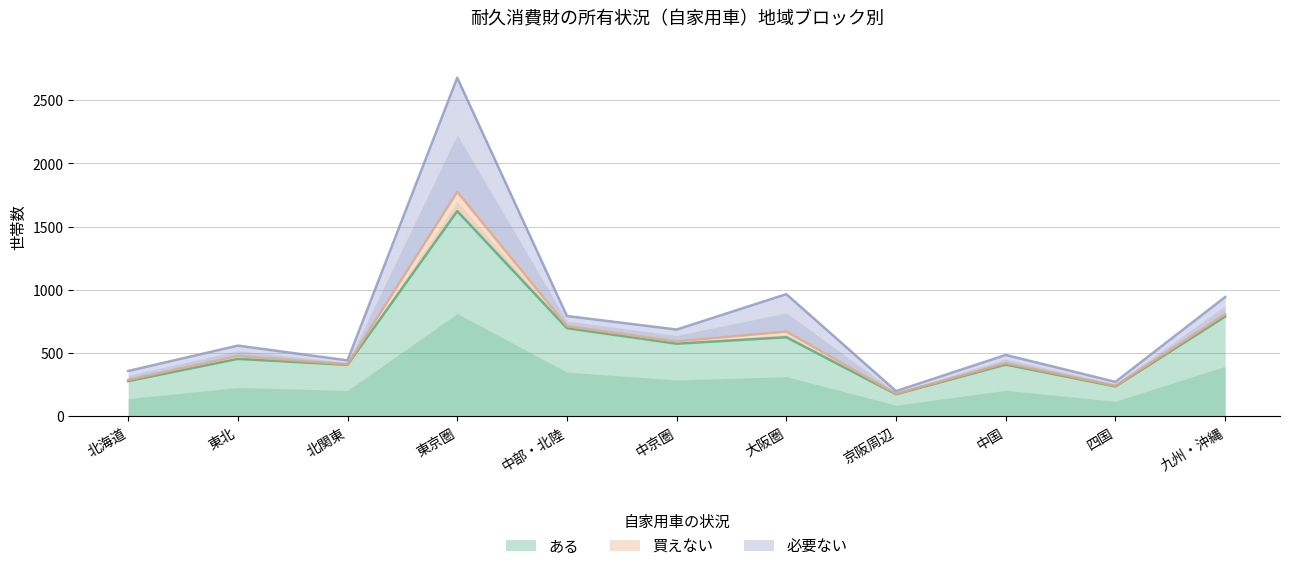

Which category has the lowest value in the ある series?

京阪周辺